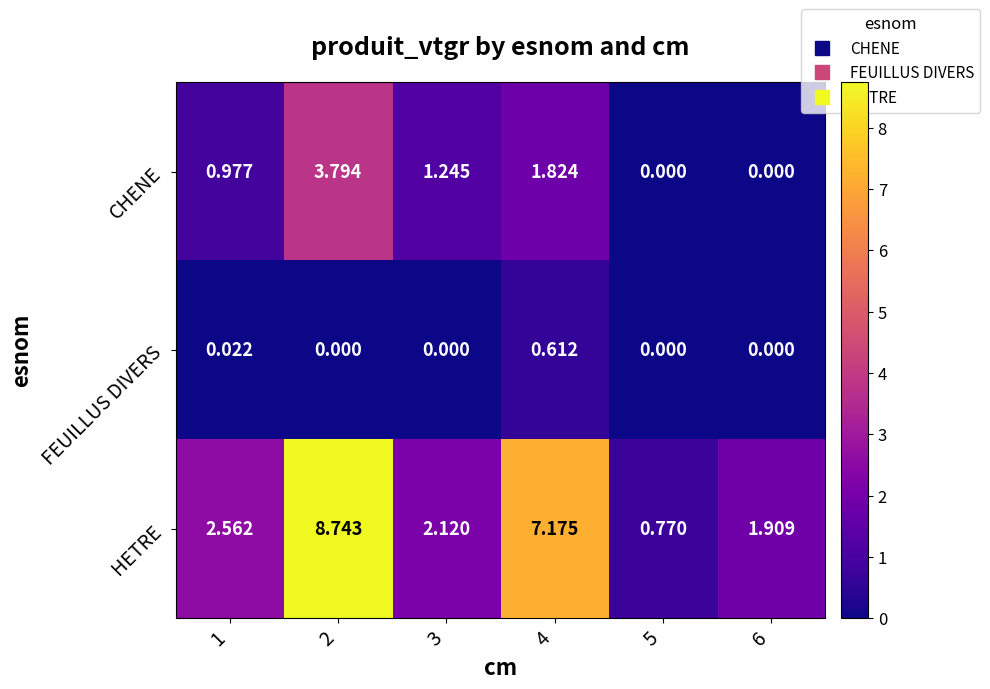

How many values in CHENE are above zero?

4